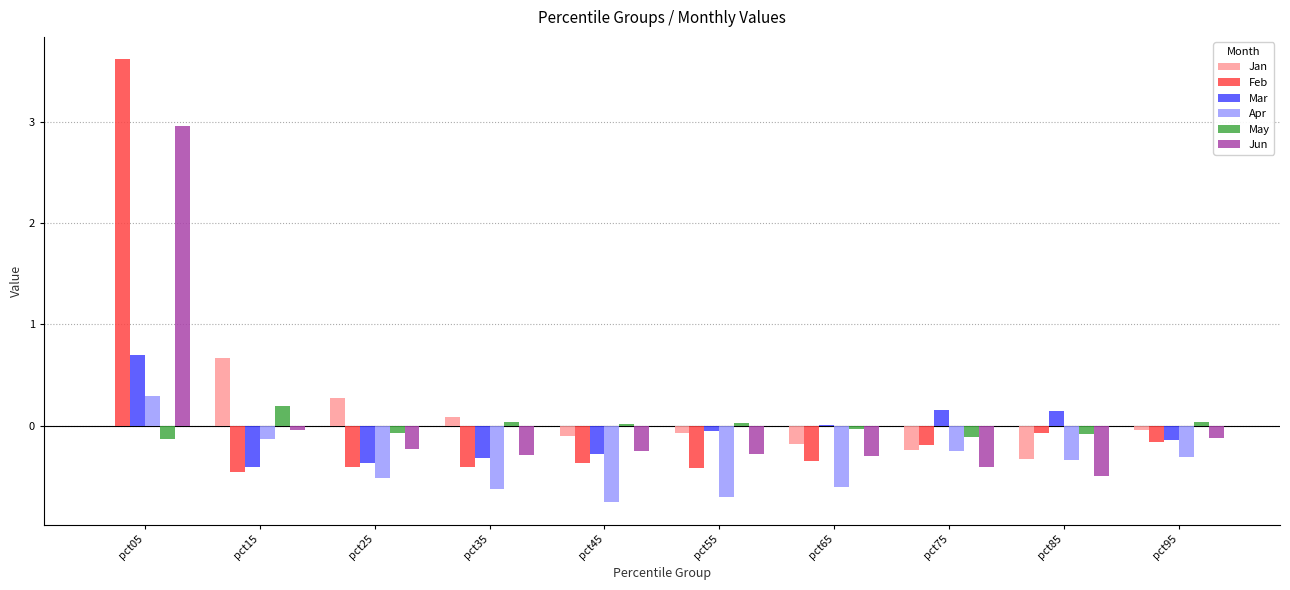

Is the value of Mar at pct35 greater than the value of May at pct55?

No